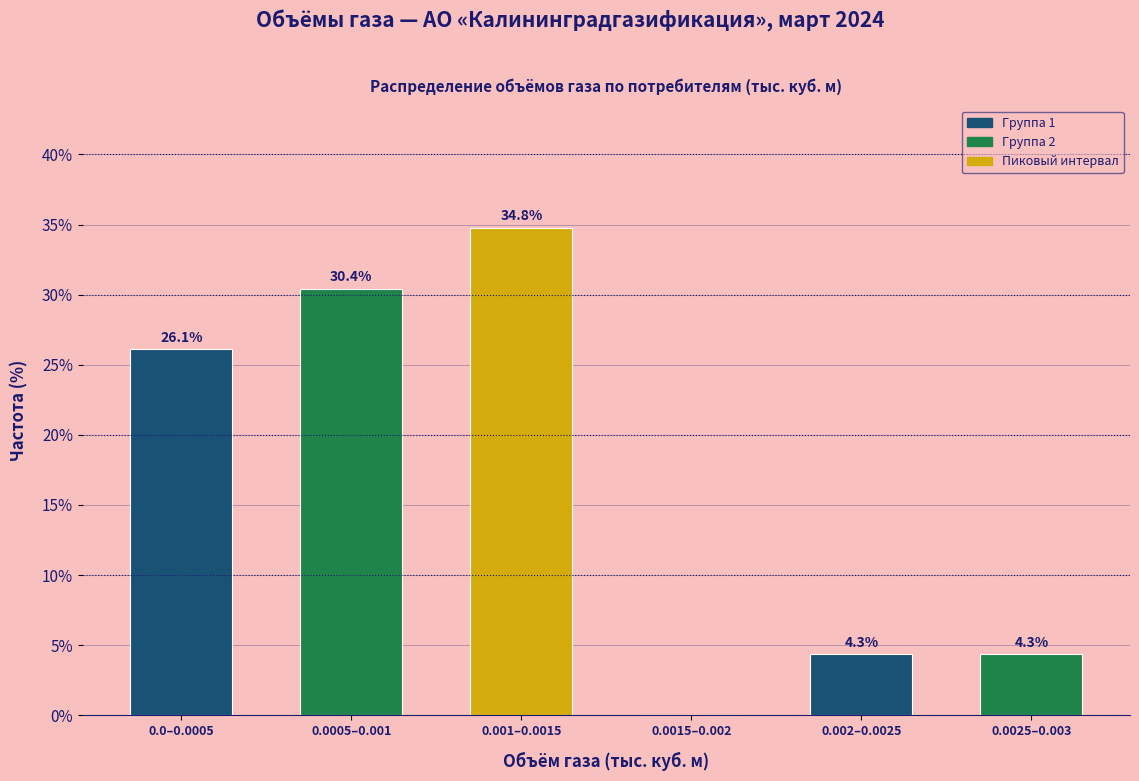

Reading left to right, extract all data points from this chart.

0.0–0.0005=26.1	0.0005–0.001=30.4	0.001–0.0015=34.8	0.0015–0.002=0.0	0.002–0.0025=4.3	0.0025–0.003=4.3